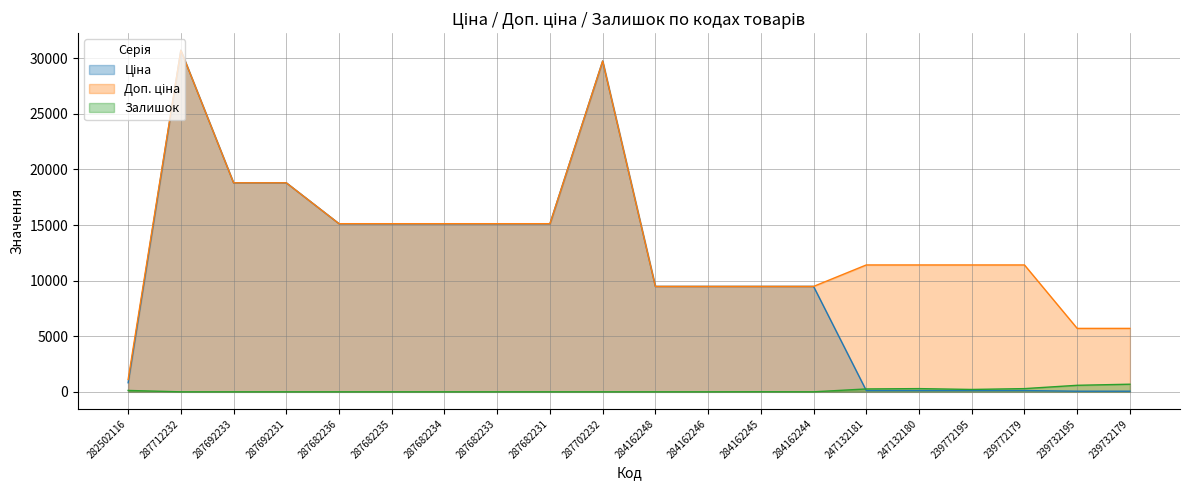

True or false: Залишок and Доп. ціна cross at least once.

False